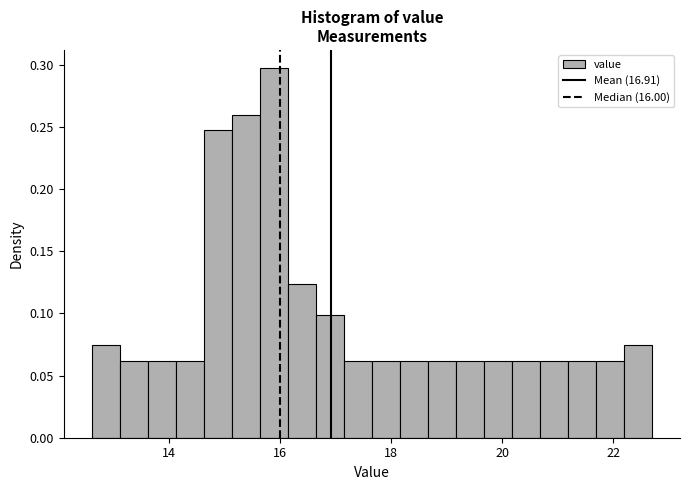

Read against the x-axis, roughly where is the centre of the tallest bar?

15.8